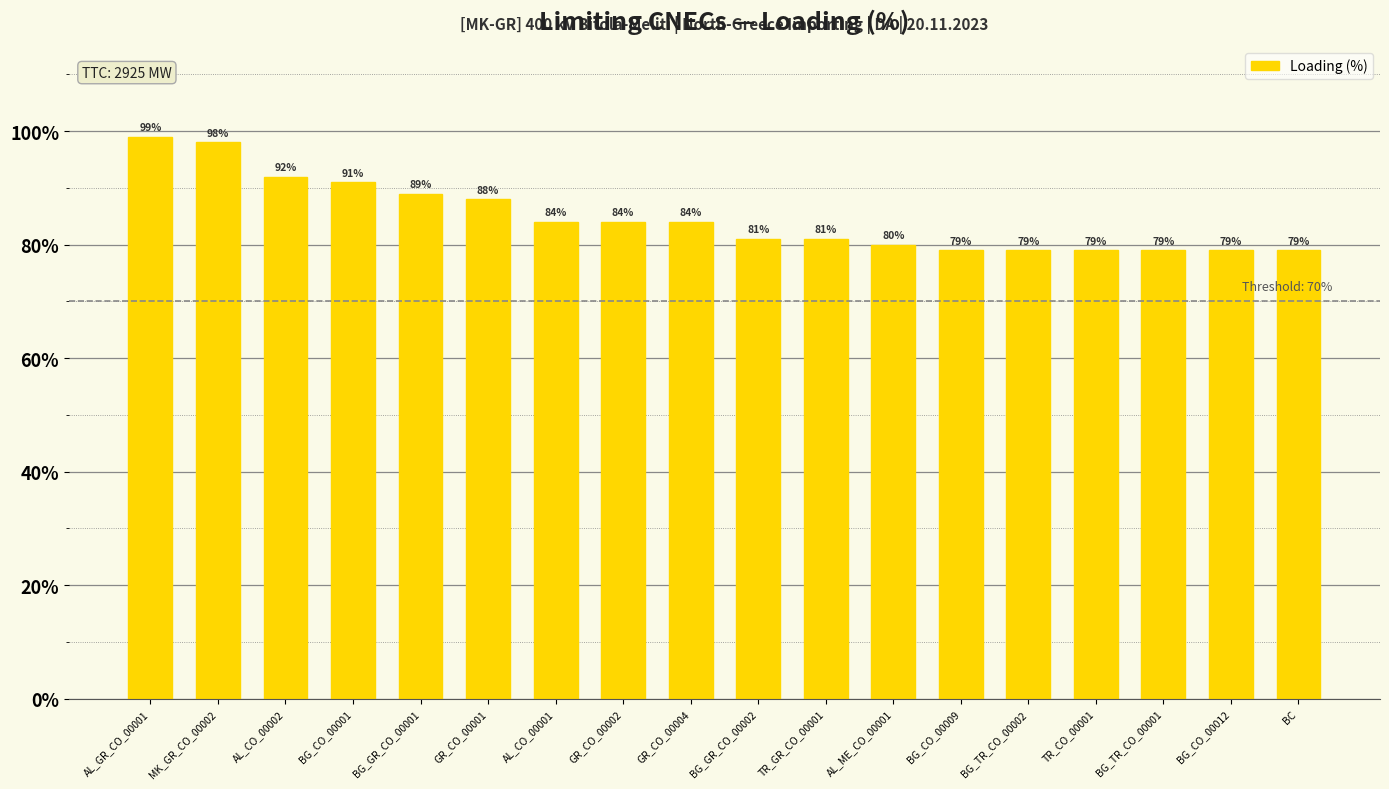

The value at TR_CO_00001 is 79. True or false?

True